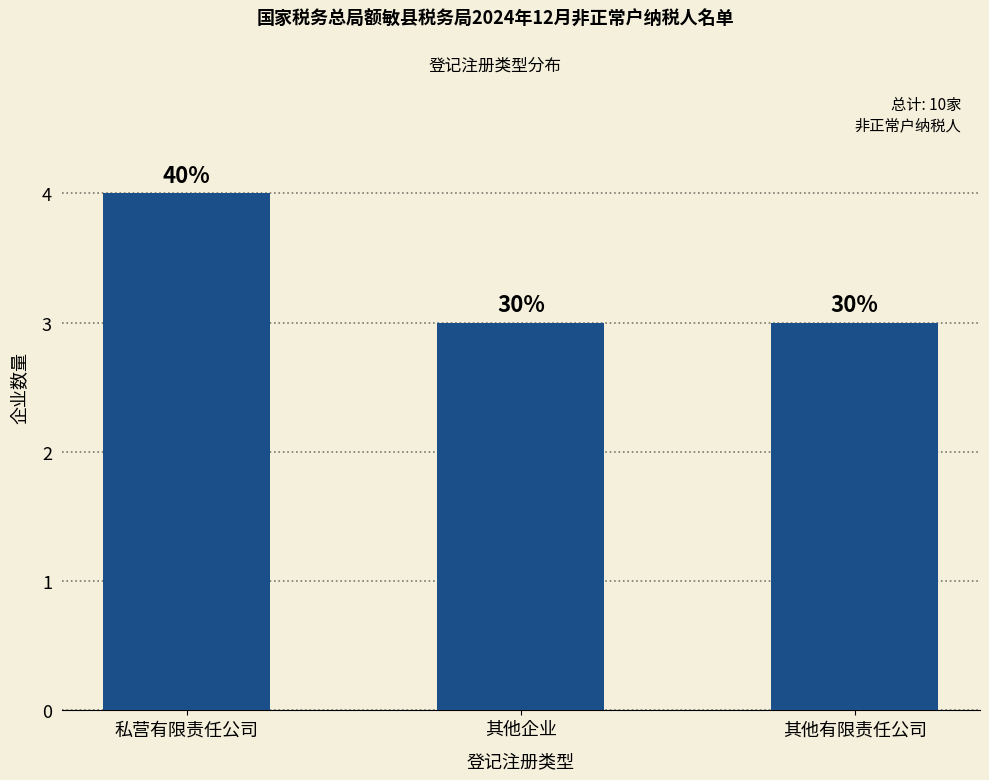

How many bars are there in total?

3